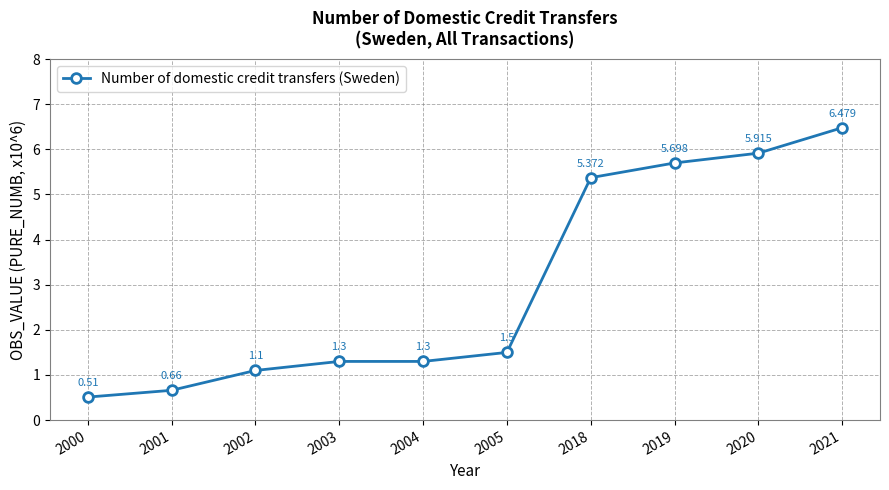

True or false: the data has more than 1 interior local peaks.

False